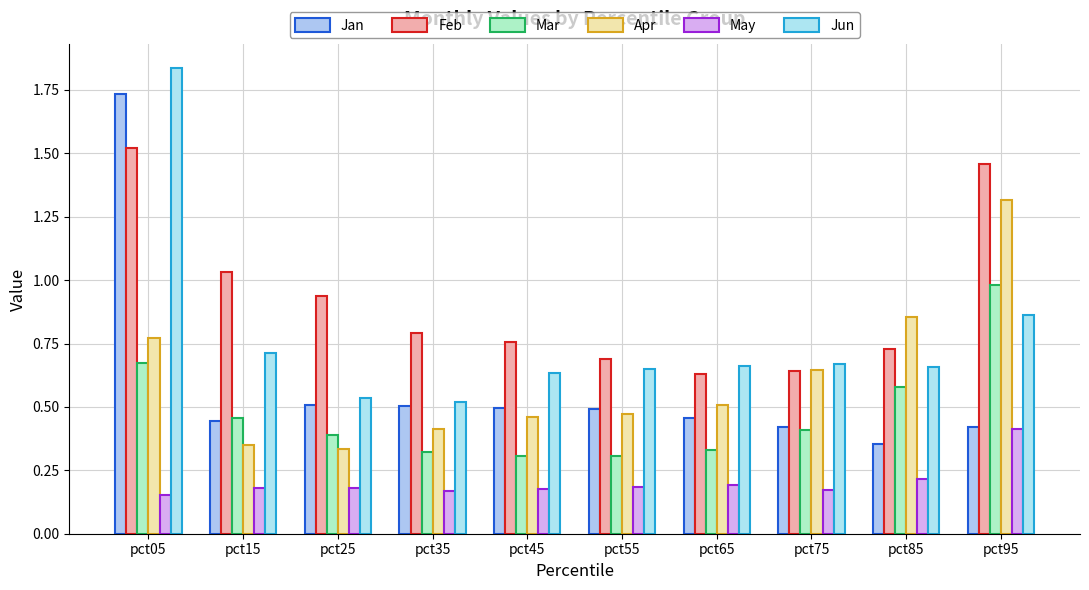

Where is Mar nearest to the value 0?

pct55